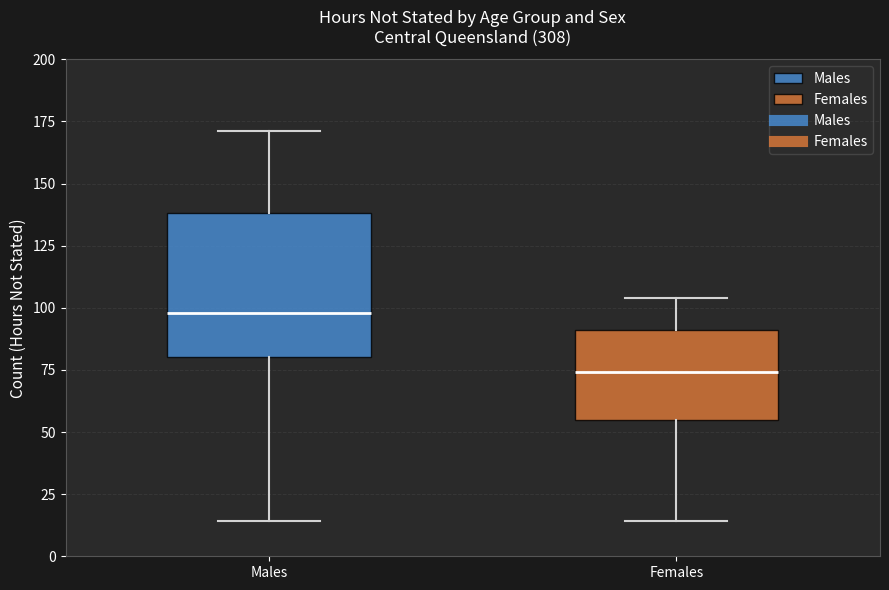

Reading left to right, transcribe this box plot: for each box, give where its median line is, the range the box spans, and where its two whiskers end, as read against the y-axis. The values are not printed on the chart, so give them approximately, as read against the axis.

Males: median 100, box 80 to 140, whiskers 15 to 170
Females: median 75, box 55 to 90, whiskers 15 to 105